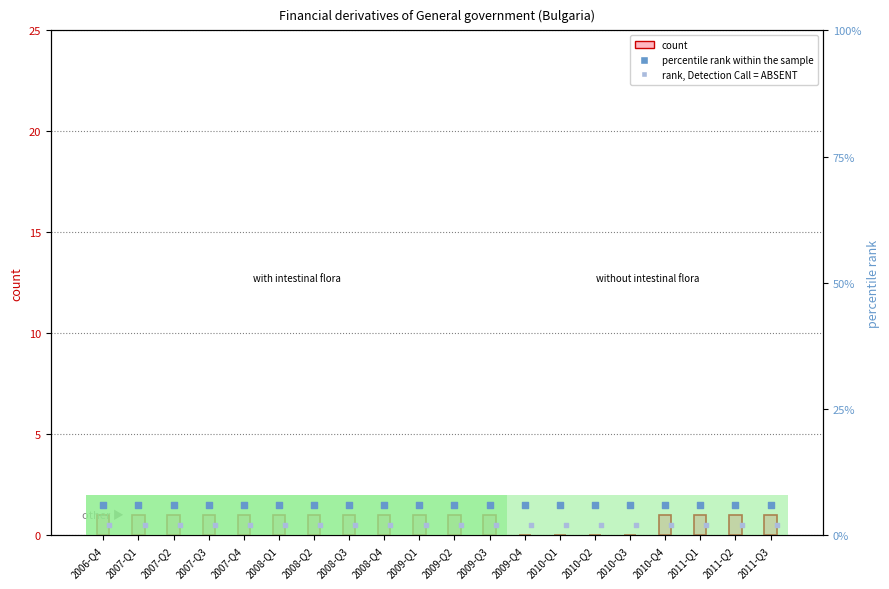

At how many categories does at least one series exceed 3?

20